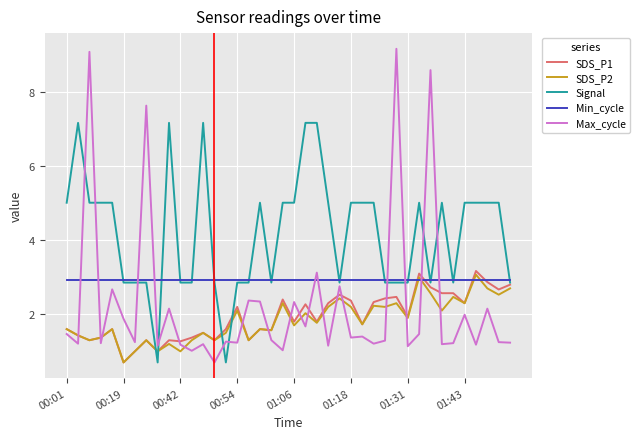

What is the minimum value shown in the chart?

0.7